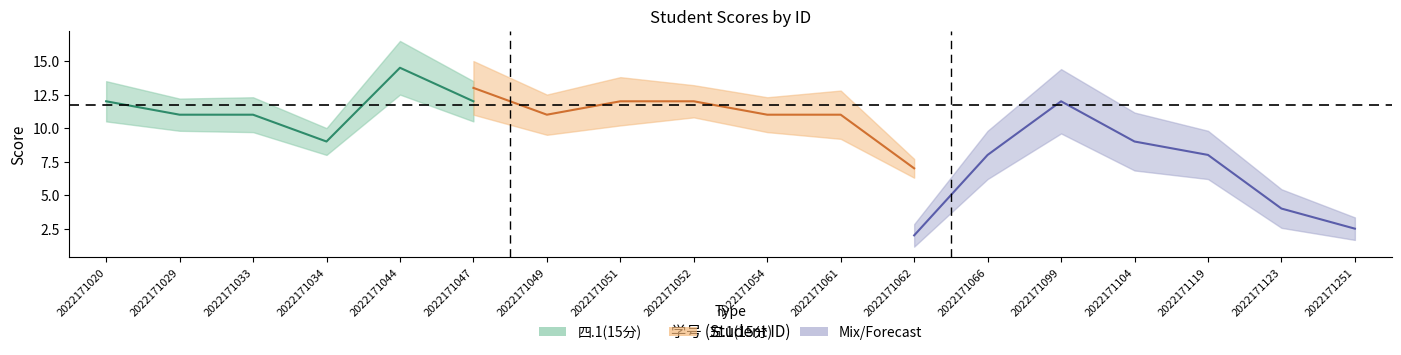

What is the sum of the 五.1(15分) values at 2022171066 and 2022171029?

23.5